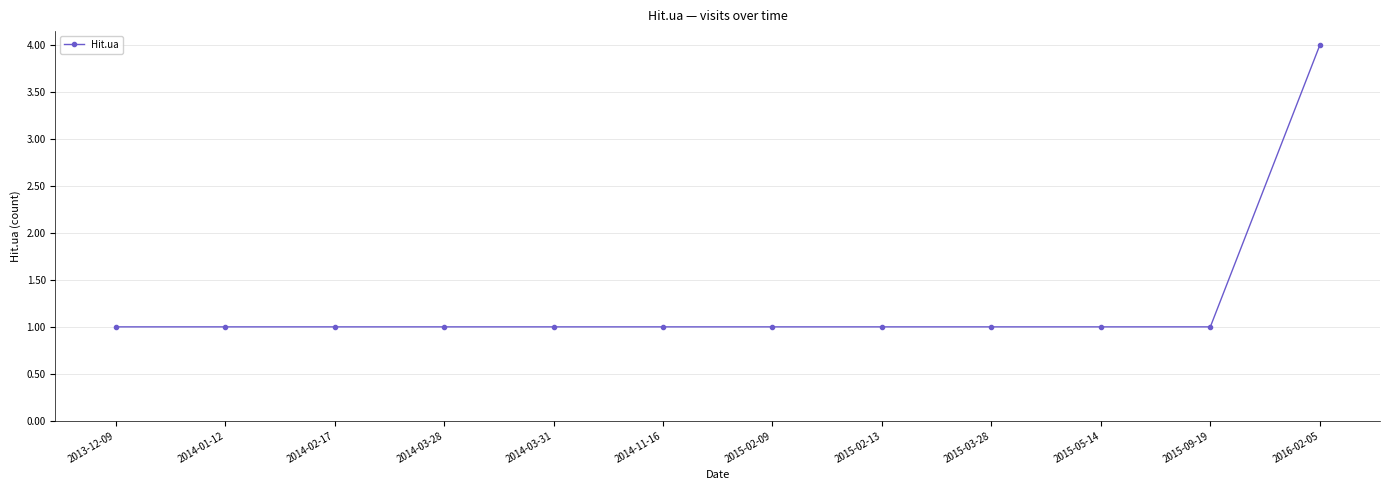

What is the smallest value displayed?

1